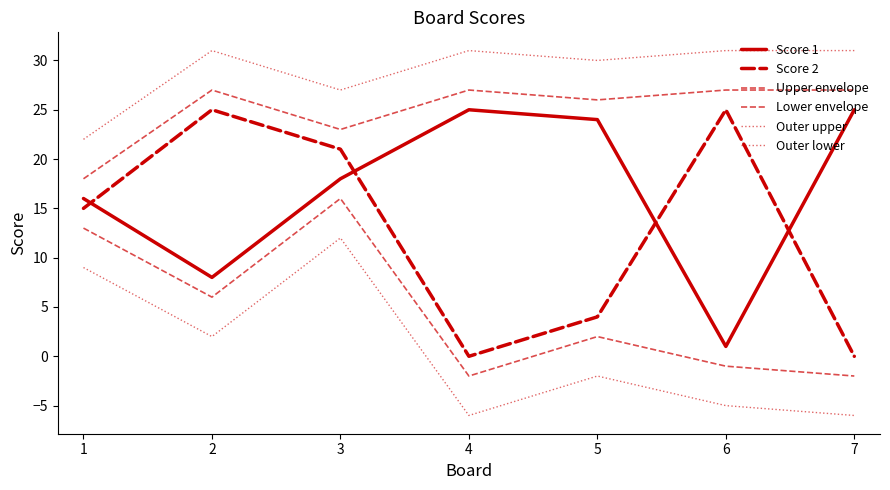

Rank the categories by Lower envelope value from highest to lowest.

3, 1, 2, 5, 6, 4, 7